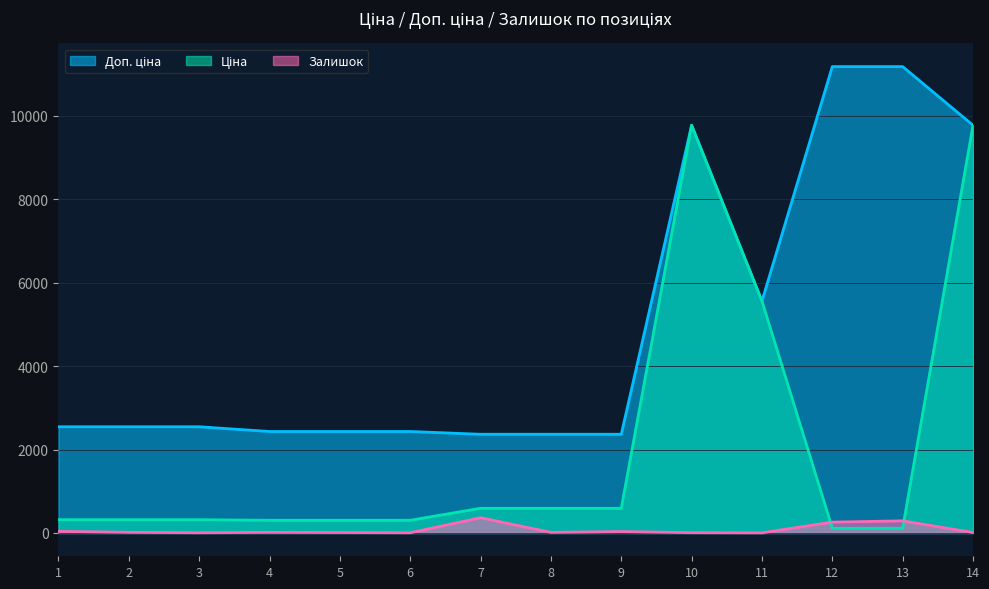

True or false: Доп. ціна and Залишок cross at least once.

False